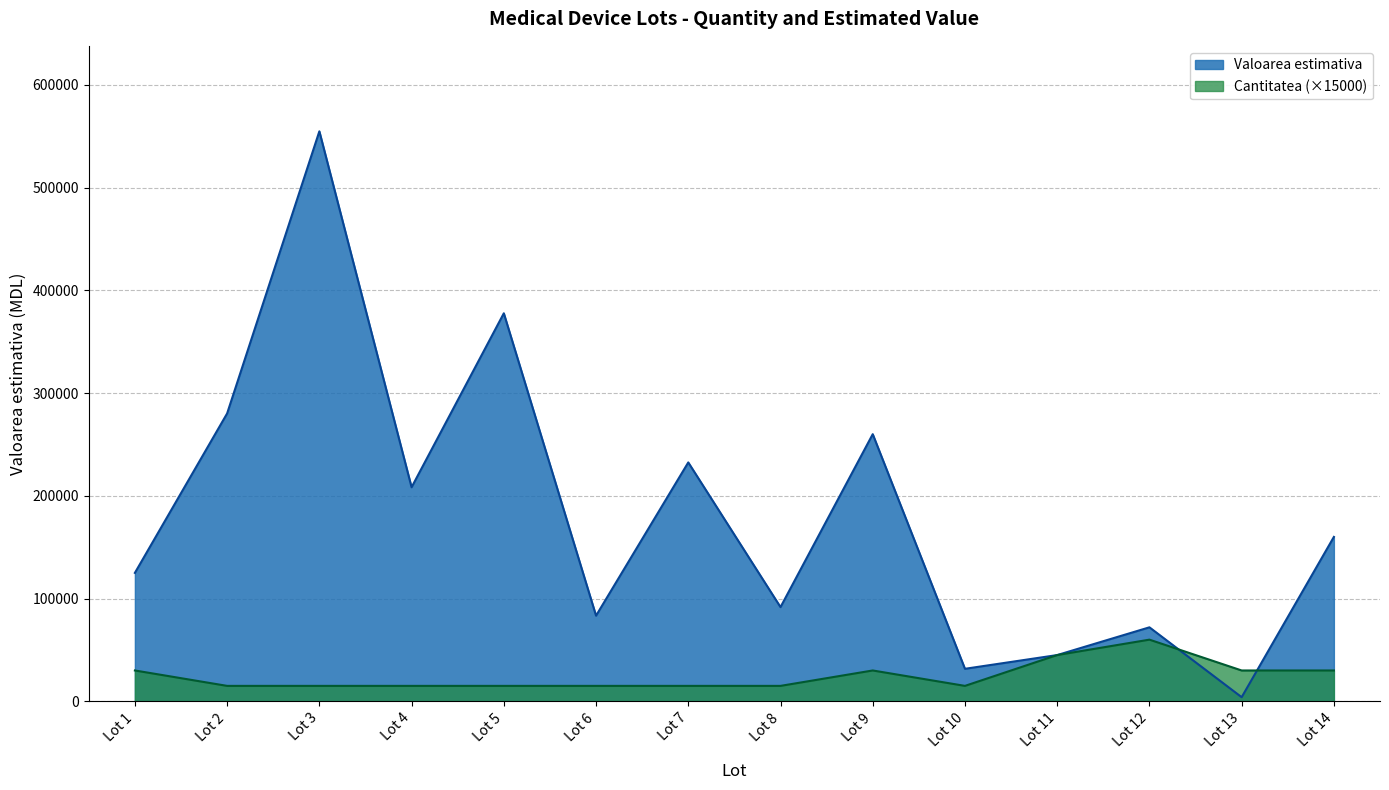

Reading left to right, extract all data points from this chart.

Cantitatea: Lot 1=30000	Lot 2=15000	Lot 3=15000	Lot 4=15000	Lot 5=15000	Lot 6=15000	Lot 7=15000	Lot 8=15000	Lot 9=30000	Lot 10=15000	Lot 11=45000	Lot 12=60000	Lot 13=30000	Lot 14=30000
Valoarea estimativa: Lot 1=125000	Lot 2=280167	Lot 3=554770	Lot 4=208334	Lot 5=377667	Lot 6=83334	Lot 7=232500	Lot 8=91667	Lot 9=260000	Lot 10=31630	Lot 11=45000	Lot 12=72000	Lot 13=4000	Lot 14=160000